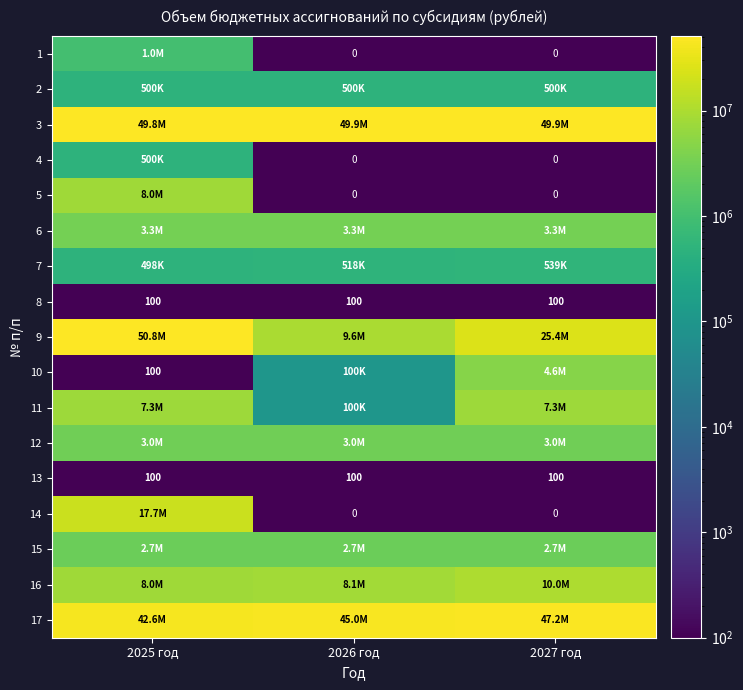

Read the 8 value at 2027 год.

100